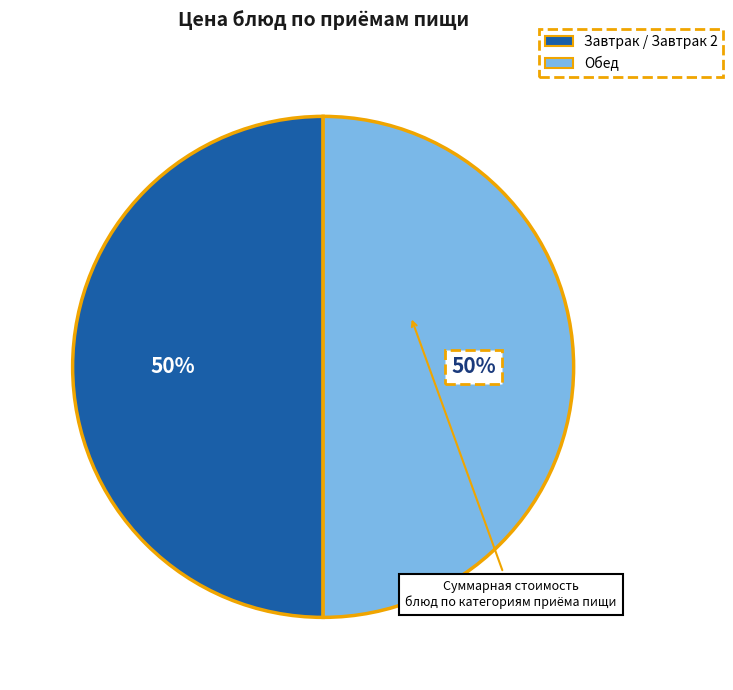

To the nearest percent, what is the average slice percentage?

50%